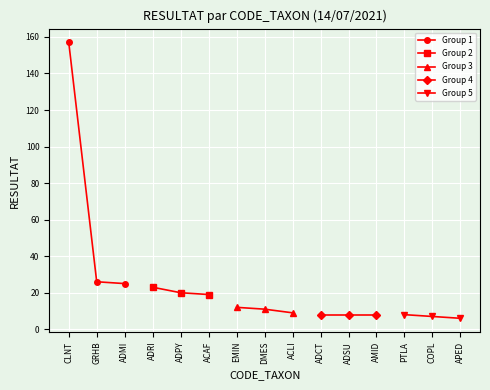

What is the difference between the maximum and minimum values in the Group 2 series?

4